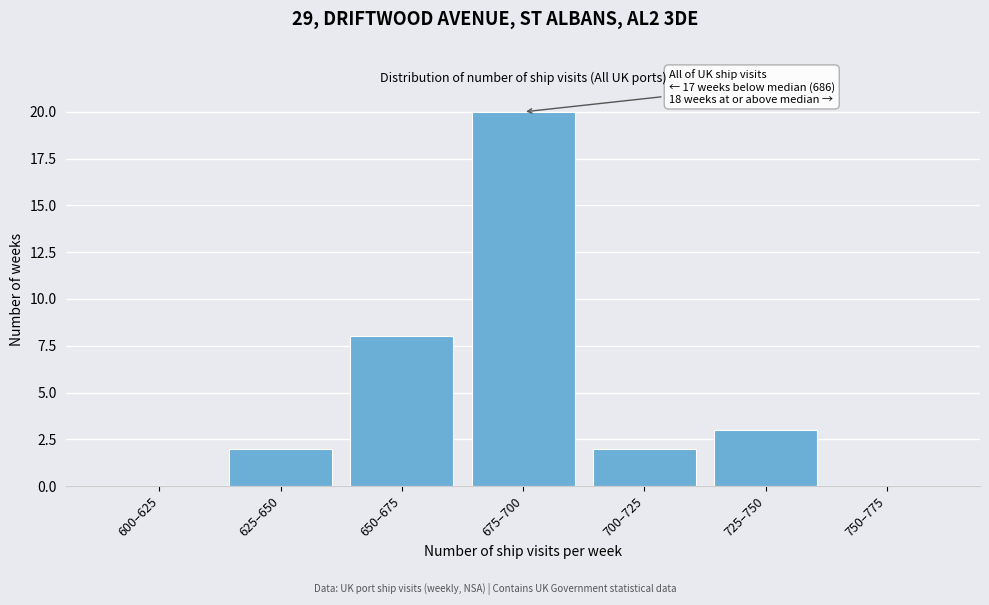

Reading left to right, extract all data points from this chart.

600–625=0	625–650=2	650–675=8	675–700=20	700–725=2	725–750=3	750–775=0